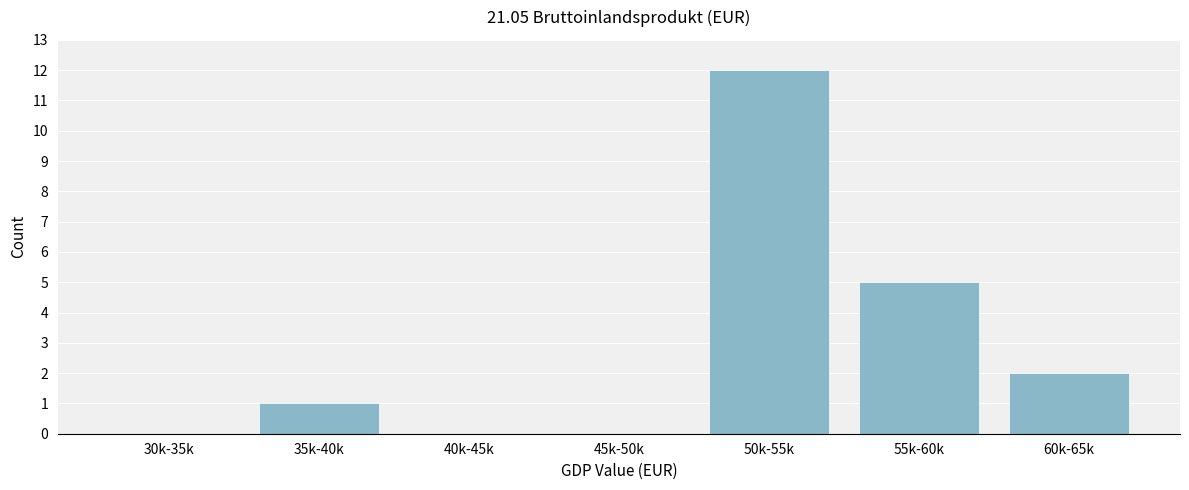

Reading left to right, what are all the values shown in this chart?

30k-35k=0	35k-40k=1	40k-45k=0	45k-50k=0	50k-55k=12	55k-60k=5	60k-65k=2